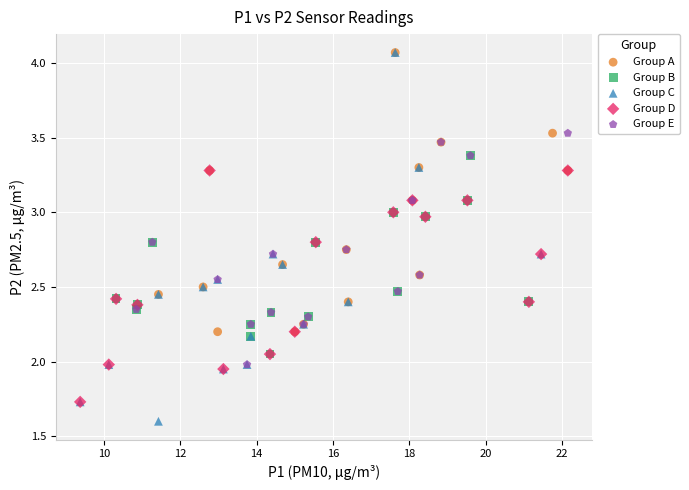

Which series has the widest spread of Y values?

Group C